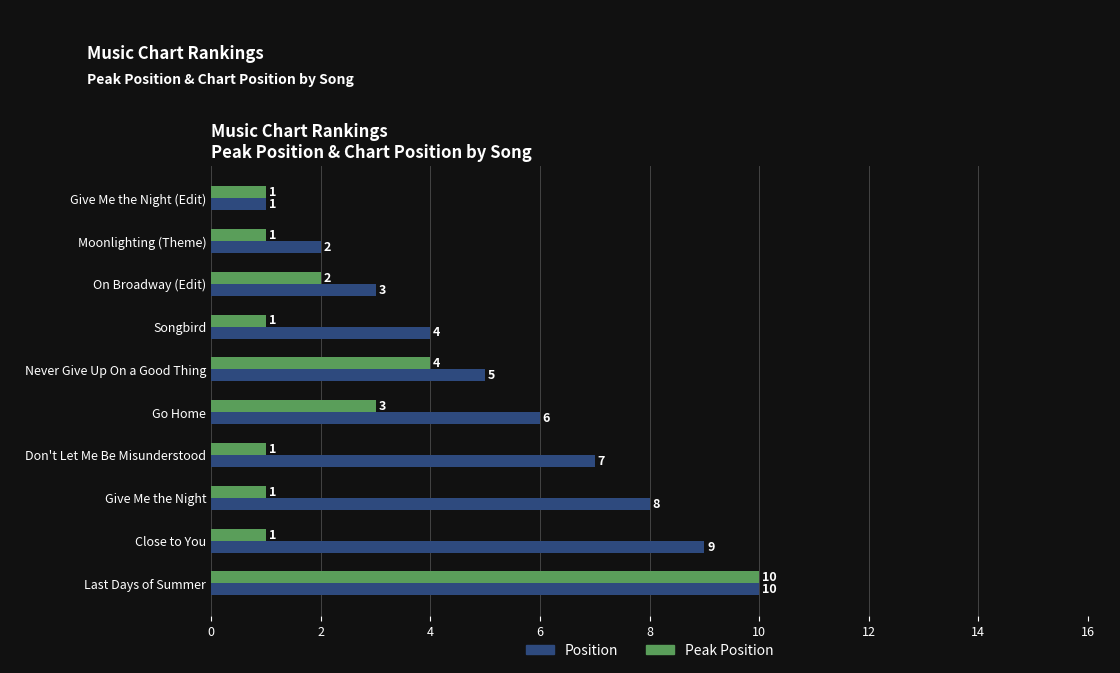

Which series has the largest total across all categories?

Position